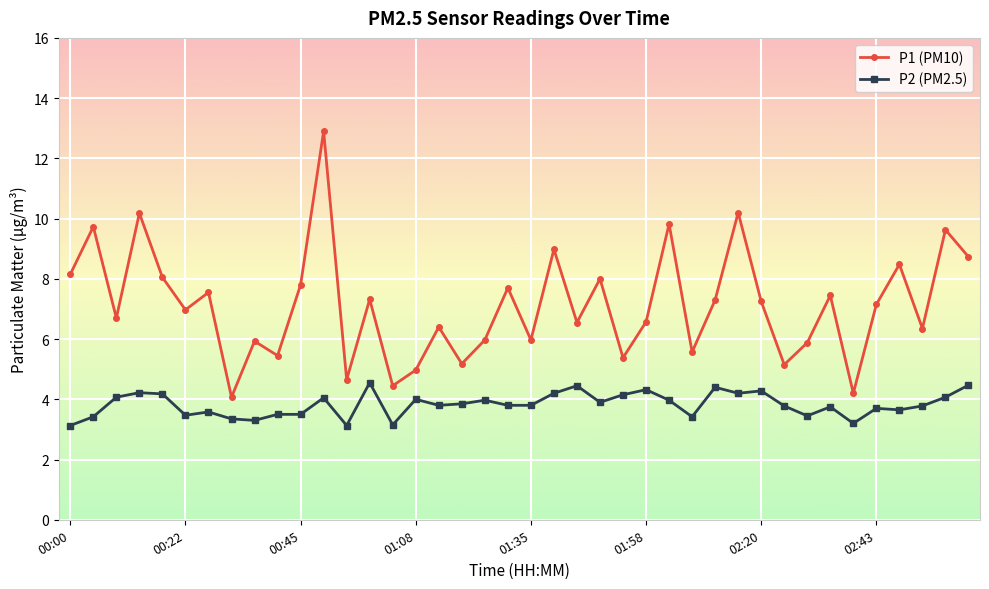

How many interior local valleys does the P1 (PM10) series have?

14